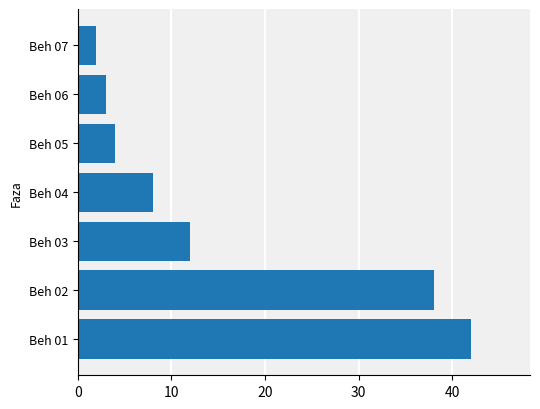

What is the average value?

16